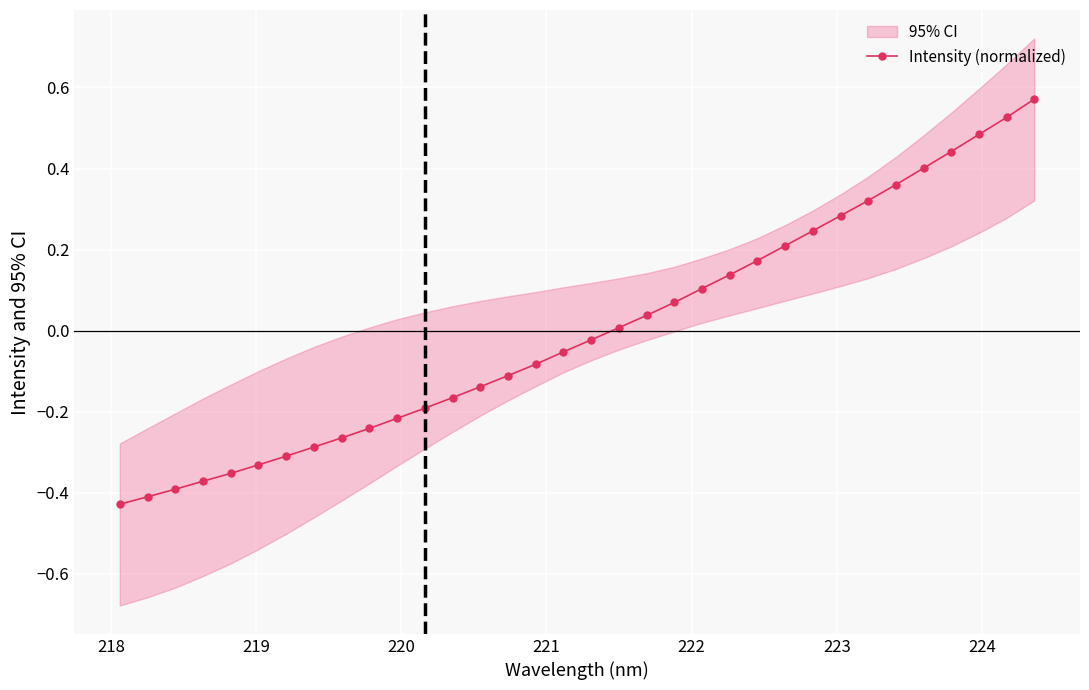

Does the chart display data point markers on the line(s)?

Yes